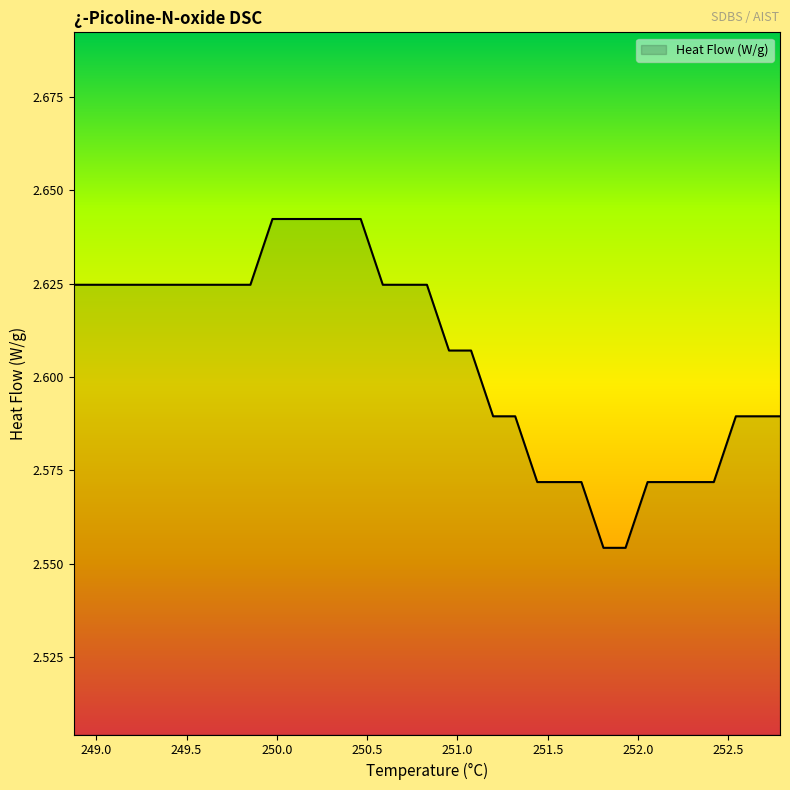

Does the chart have visible grid lines?

No